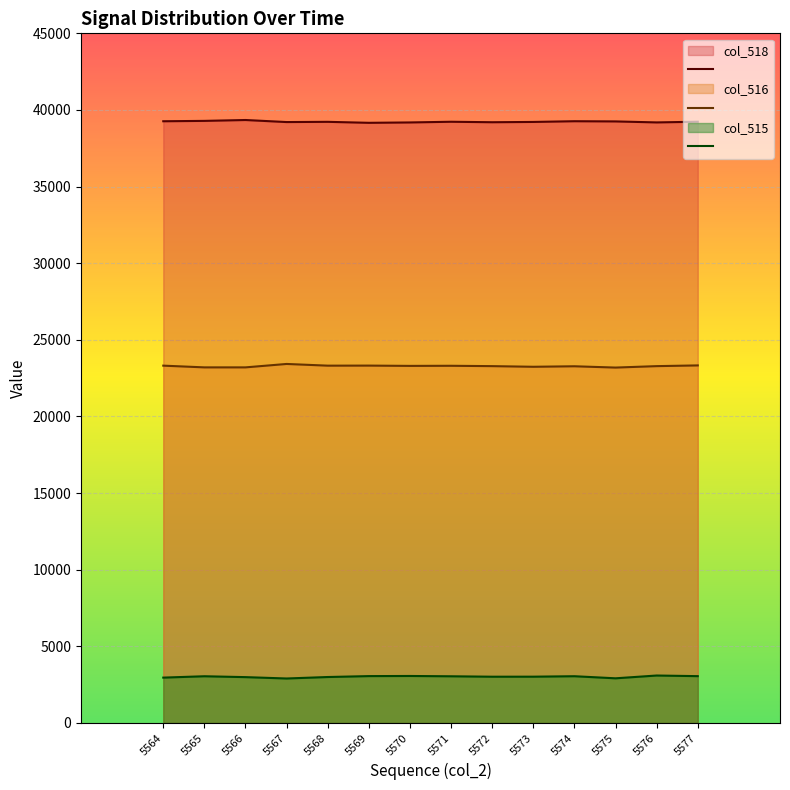

How many interior local valleys does the col_518_line series have?

4